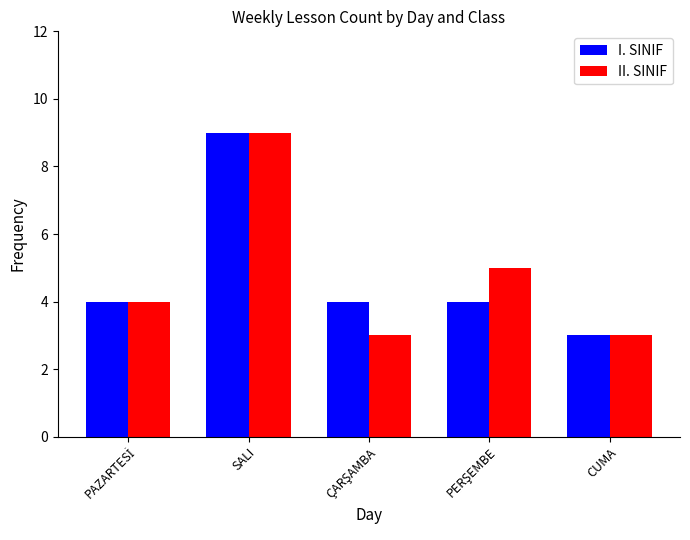

How many bars are there in total?

10